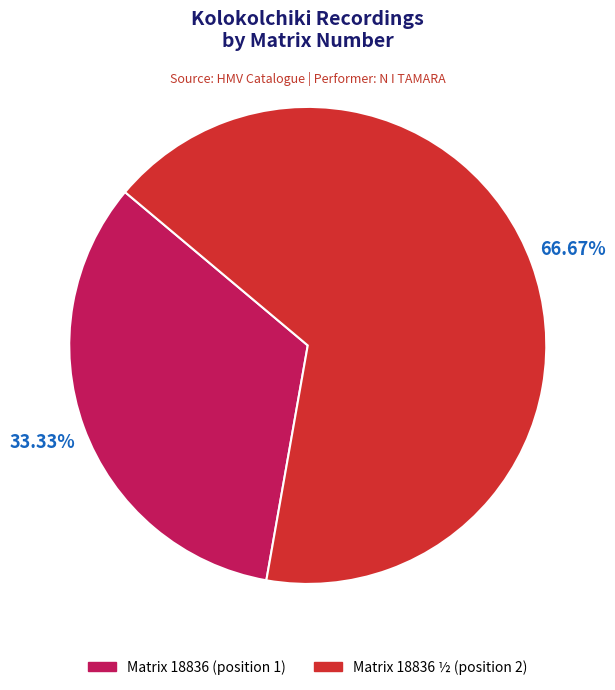

Which has a higher value, Matrix 18836 ½ (position 2) or Matrix 18836 (position 1)?

Matrix 18836 ½ (position 2)